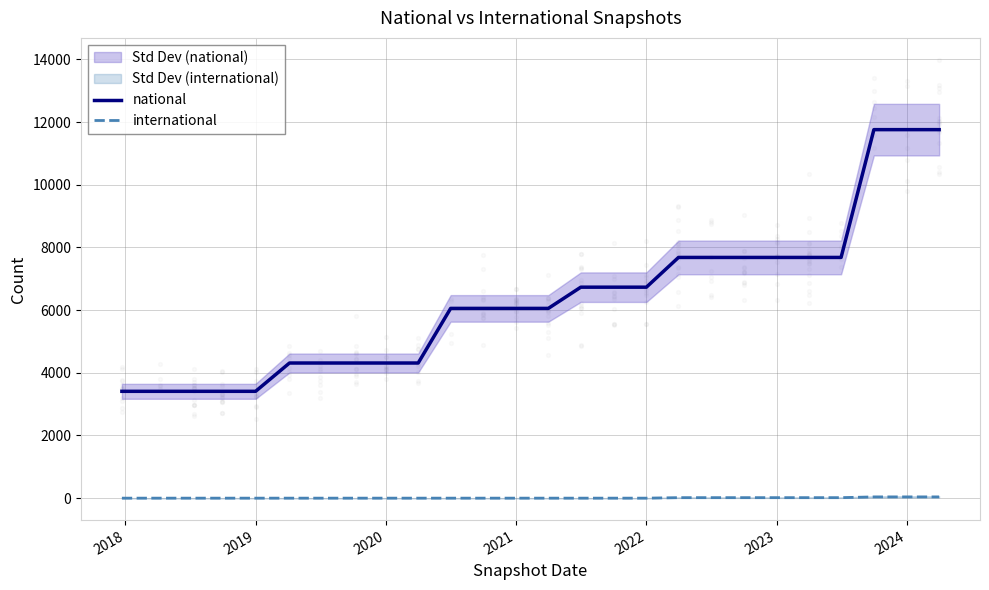

What are all the series names shown in the legend?

national, international